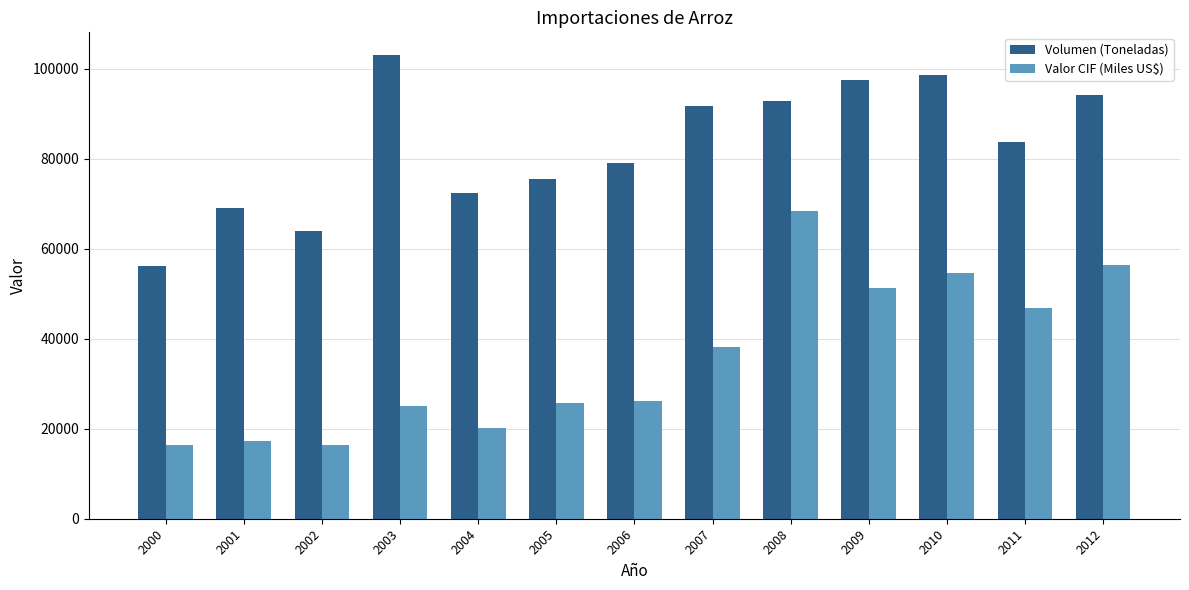

What is the difference between the Volumen (Toneladas) values at 2008 and 2007?

1018.3